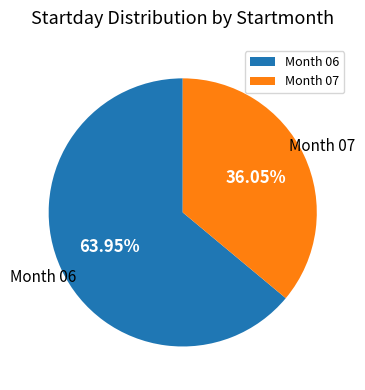

Does any single category account for the majority?

Yes